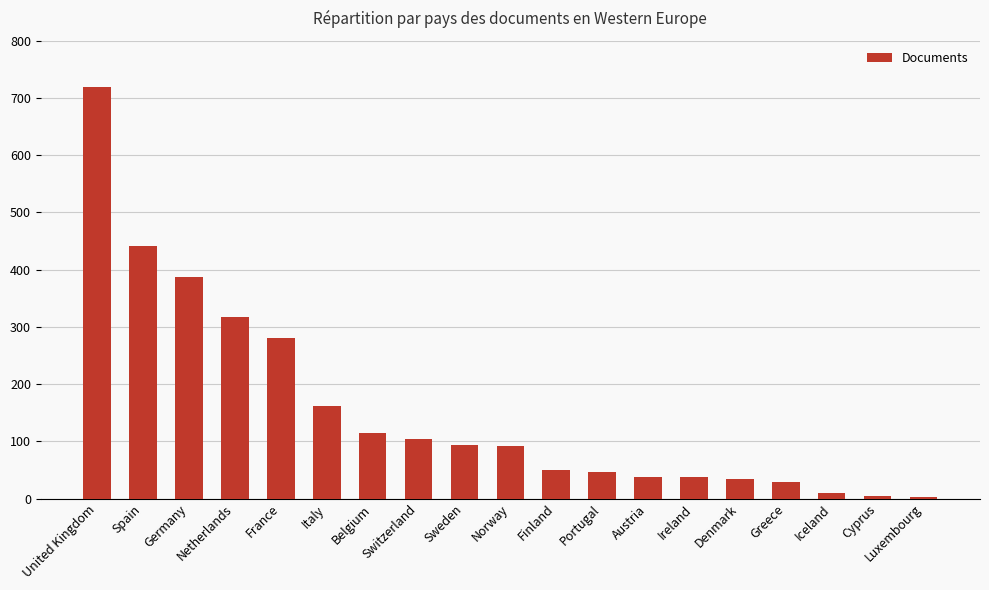

True or false: the data shows 135 at Norway.

False